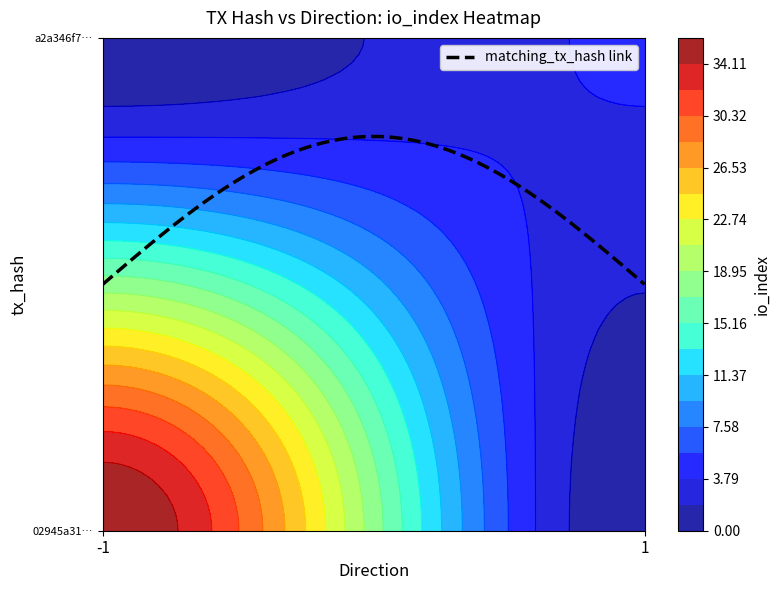

What is the maximum value shown in the chart?

36